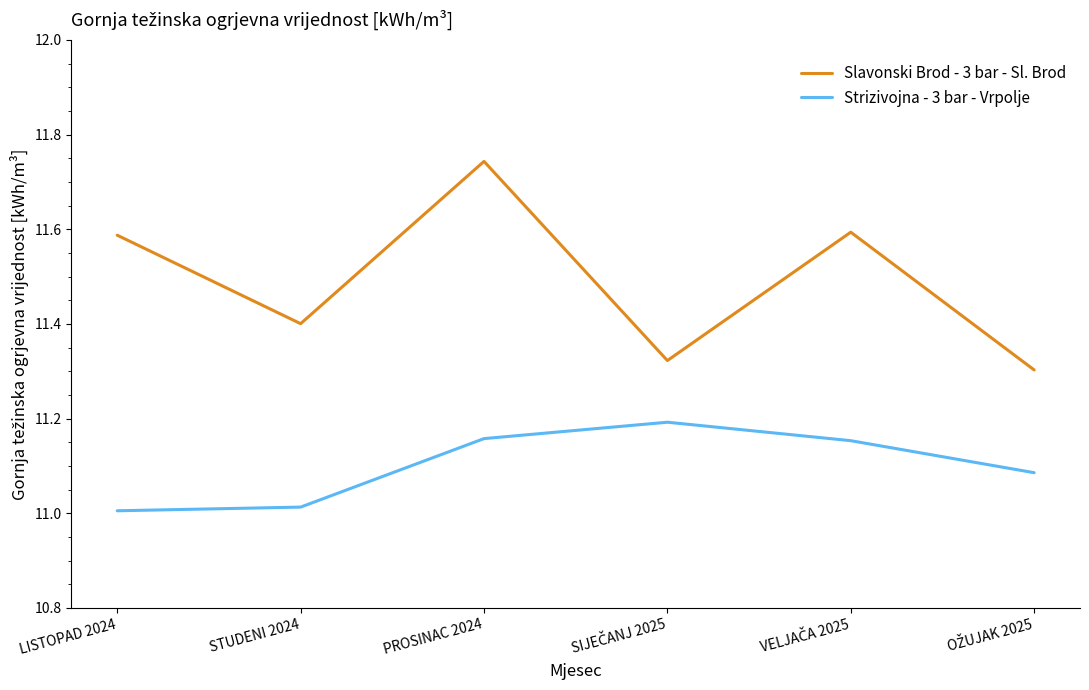

At how many categories does at least one series exceed 11?

6